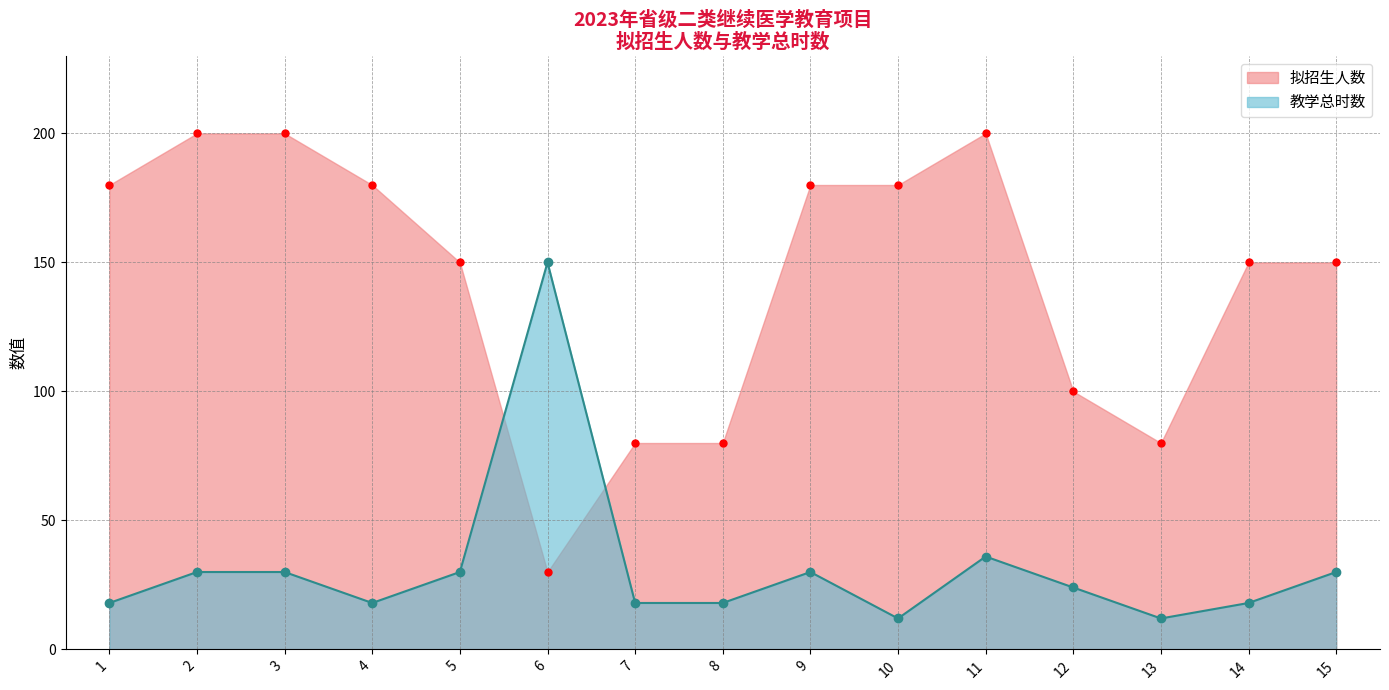

What is the total value across all series at 11?

236